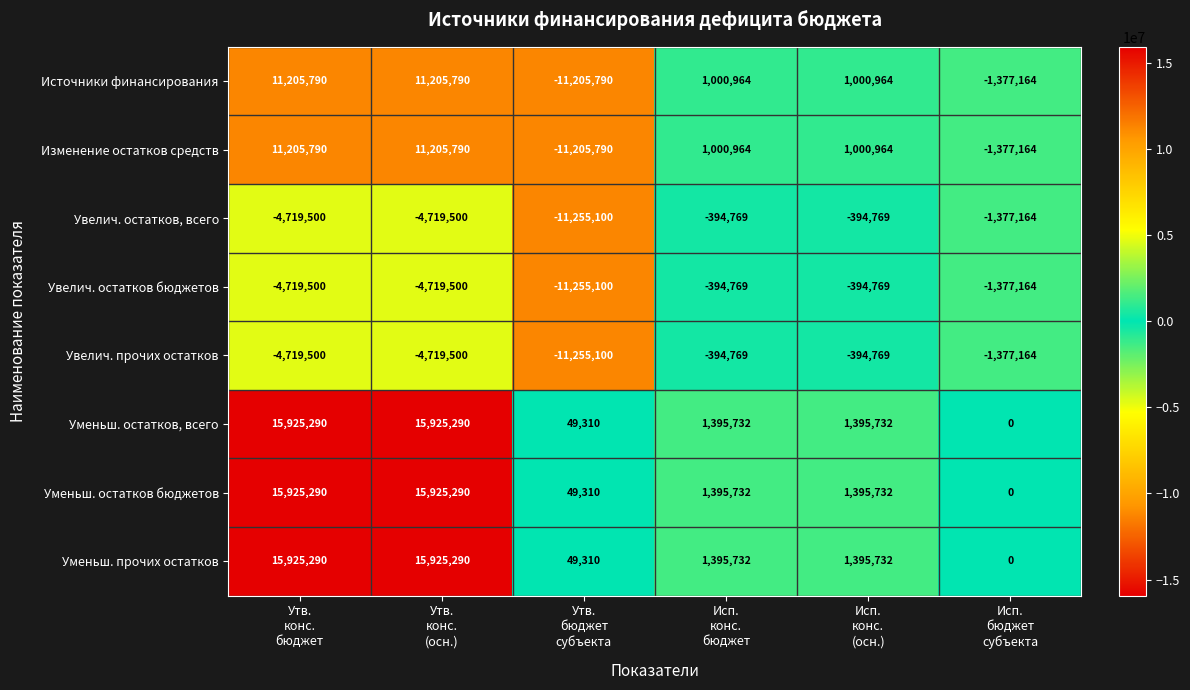

What is the average value of the Источники финансирования series?

1971759